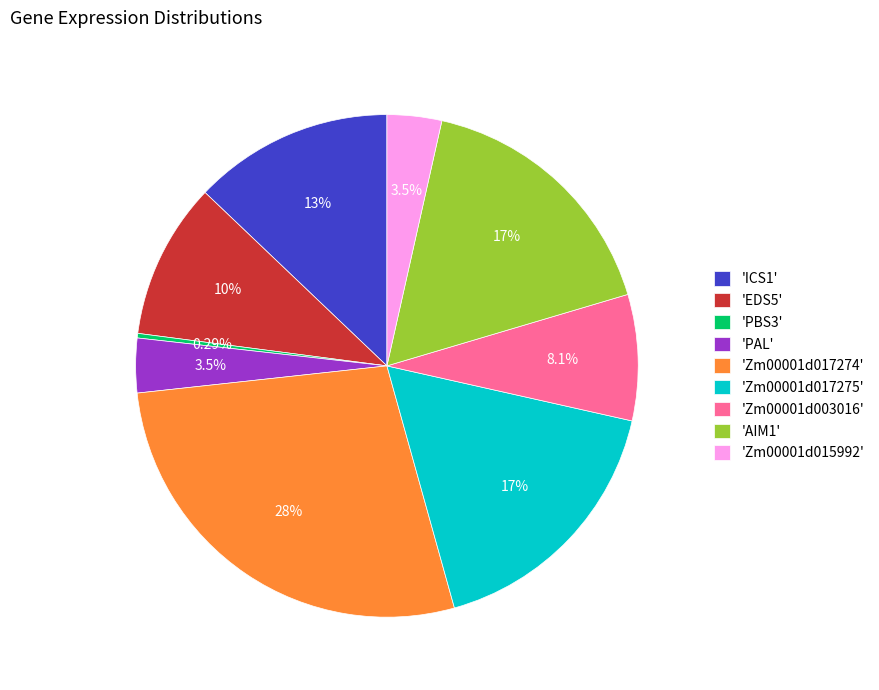

Does any single category account for the majority?

No